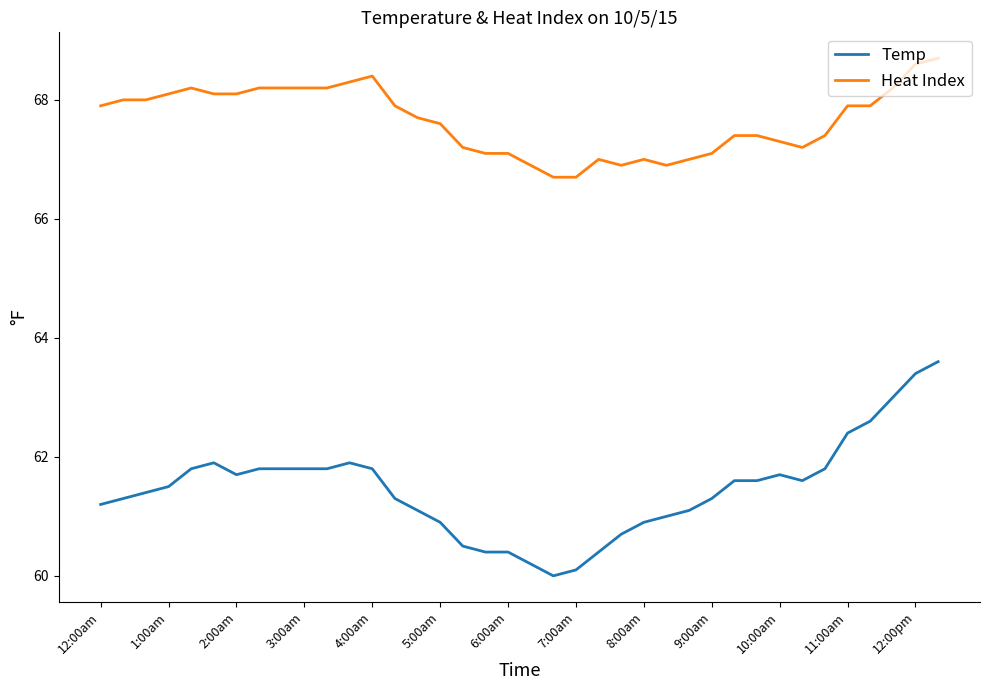

Which series has the largest total across all categories?

Heat Index